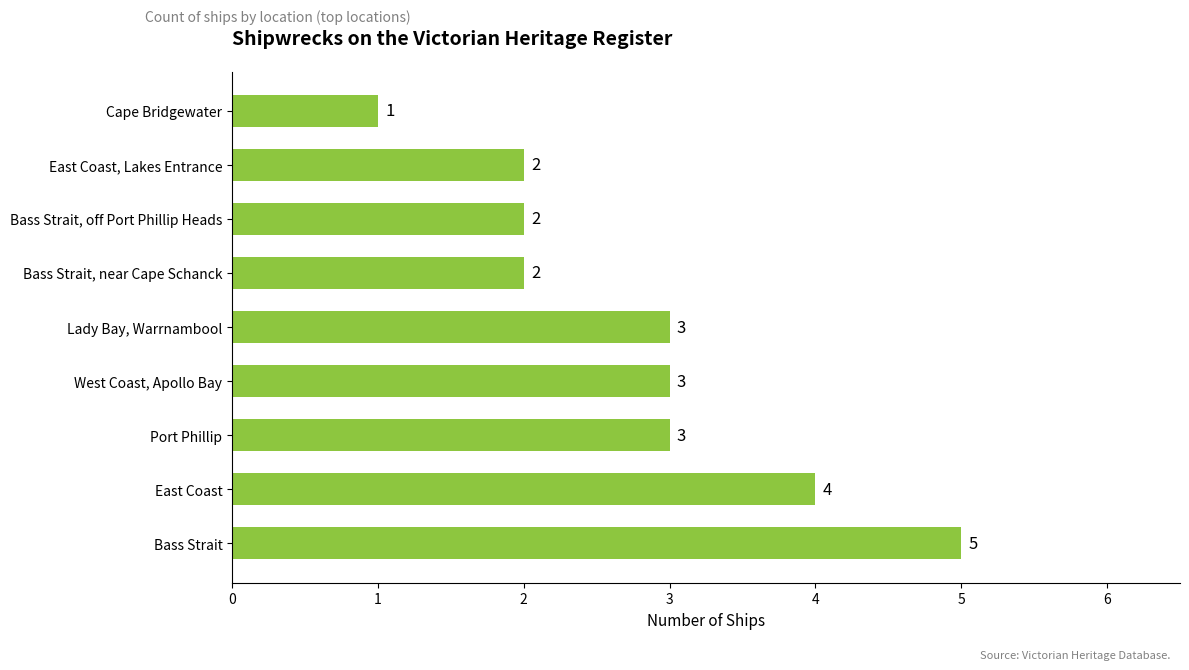

Which label corresponds to the smallest value in the chart?

Cape Bridgewater